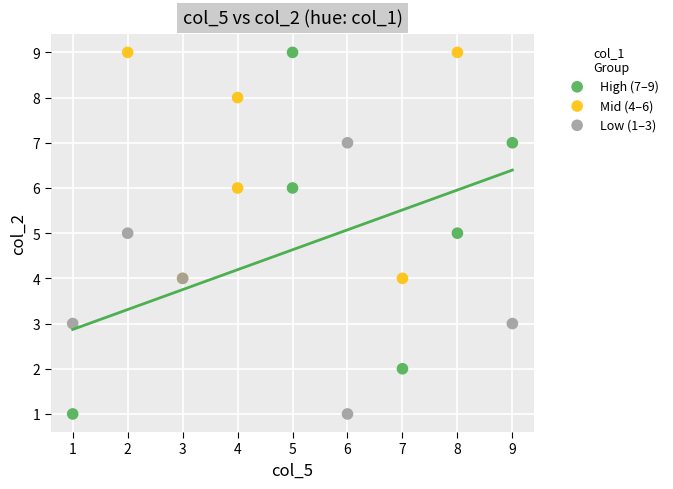

Which series has the largest Y range (max minus min)?

High (7–9)